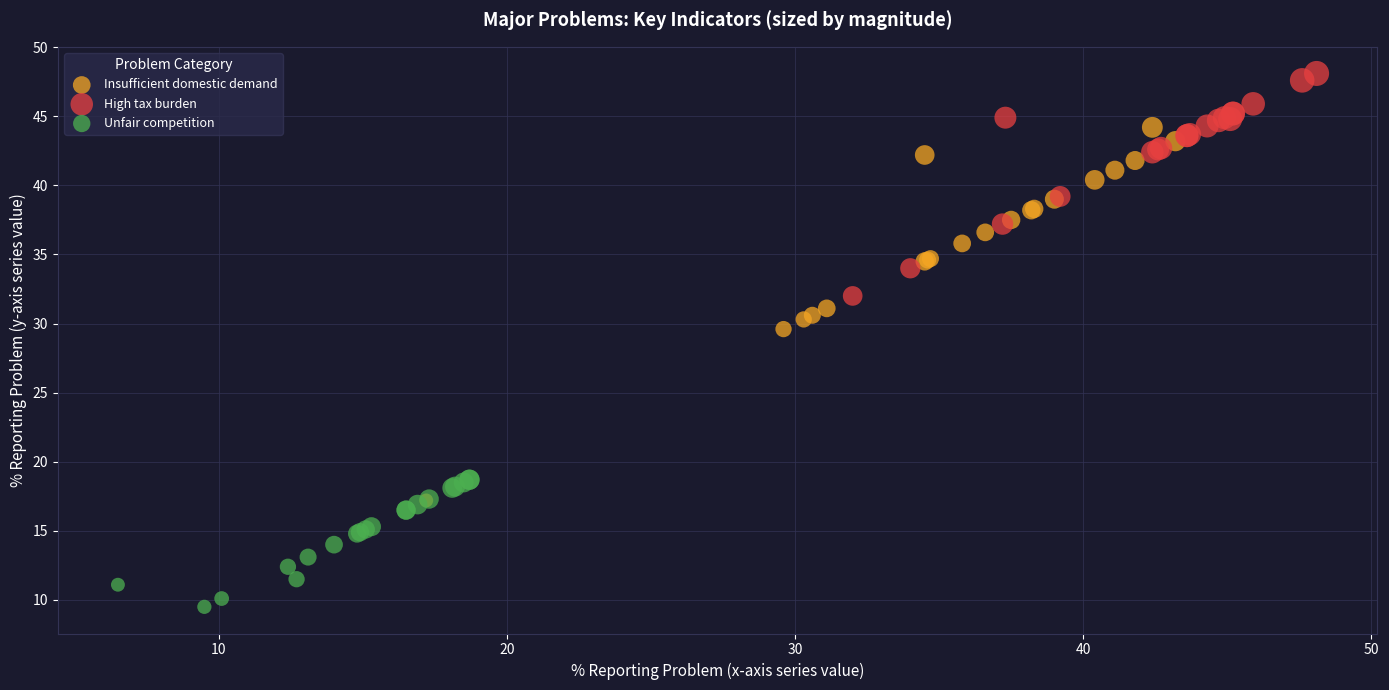

Which series has the largest Y range (max minus min)?

Insufficient domestic demand